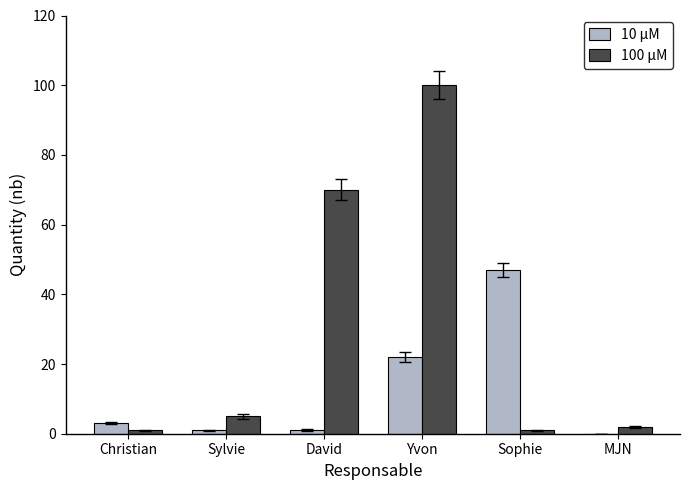

Reading right to left, what are all the values shown in this chart?

10 μM: 0	47	22	1	1	3
100 μM: 2	1	100	70	5	1